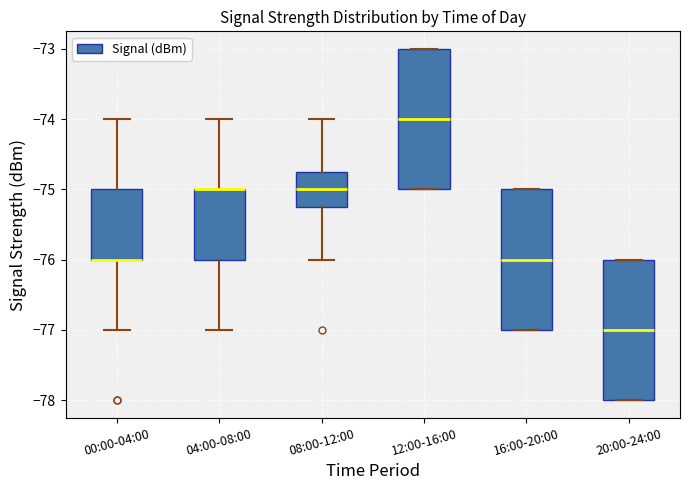

Where does the upper whisker of the box for 04:00-08:00 end on the y-axis? The values are not printed on the chart, so give them approximately, as read against the axis.

-74.0